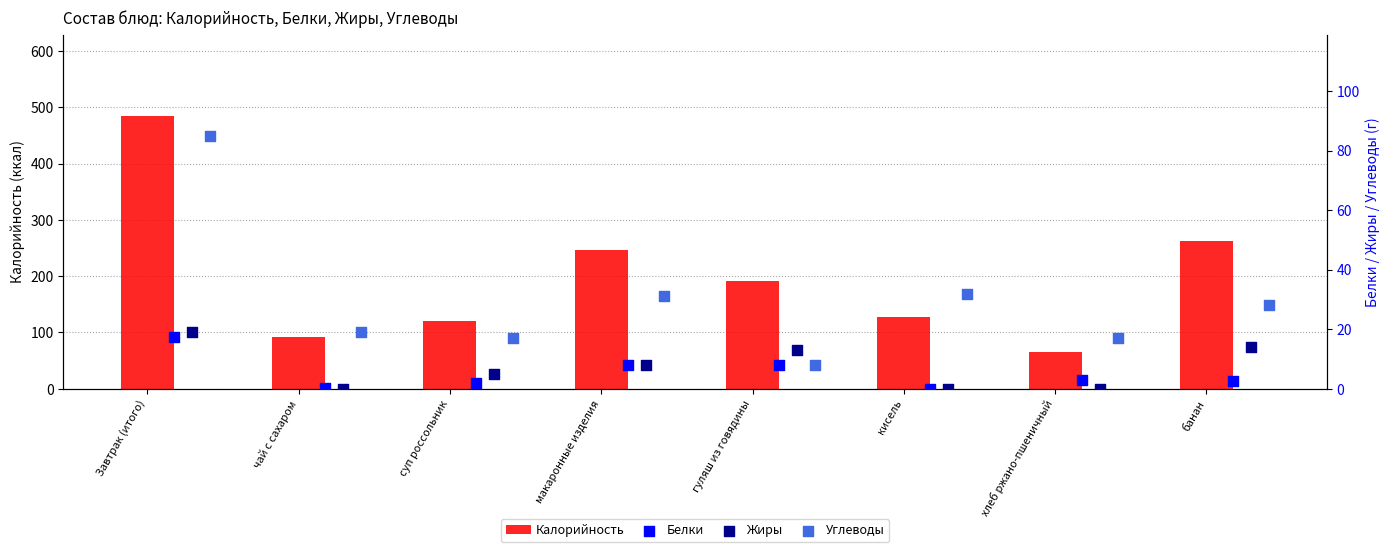

Which series has the largest Y range (max minus min)?

Калорийность